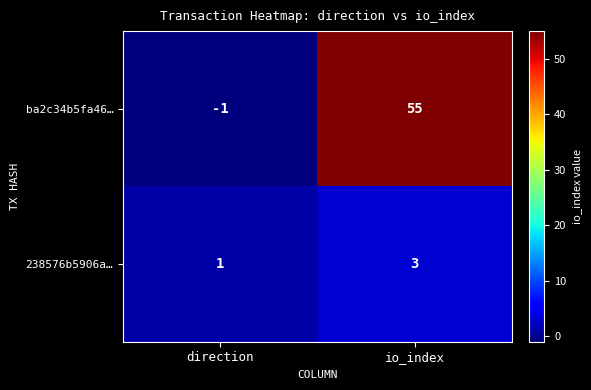

Which label corresponds to the smallest value in the chart?

direction